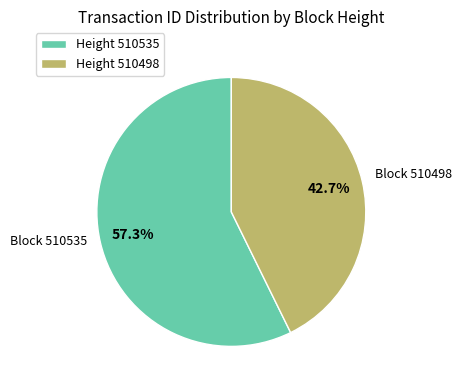

Is the sum of Height 510535 and Height 510498 greater than half?

Yes